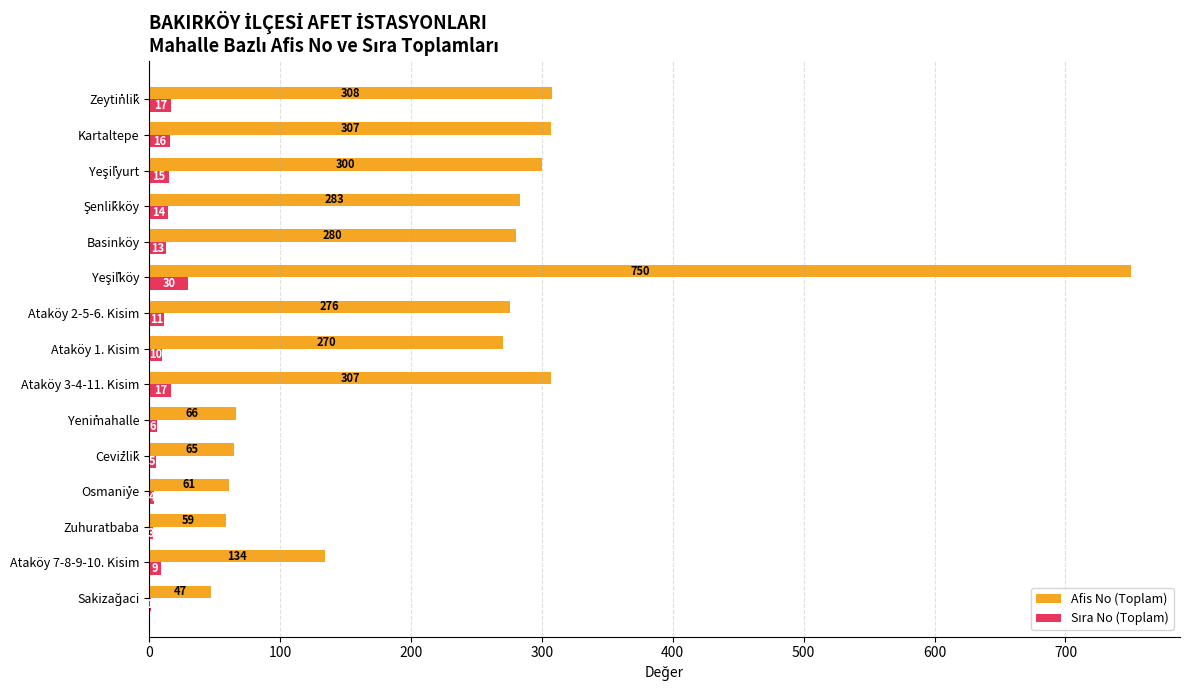

Which series changed the most between Ataköy 3-4-11. Kisim and Basinköy?

Afis No (Toplam)